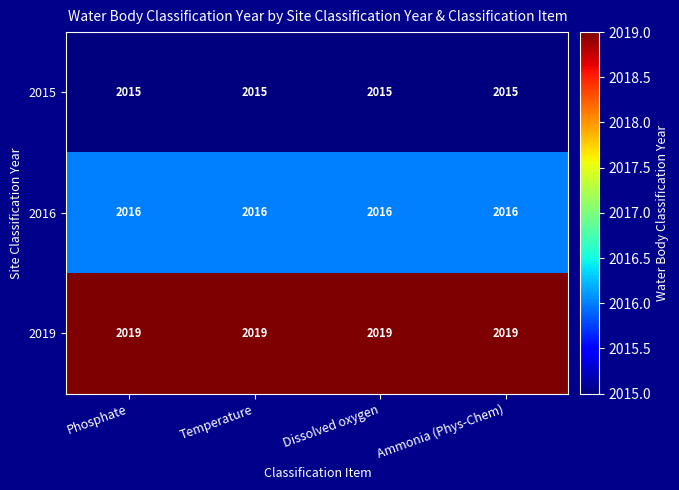

Rank the series at Dissolved oxygen from highest to lowest value.

2019, 2016, 2015